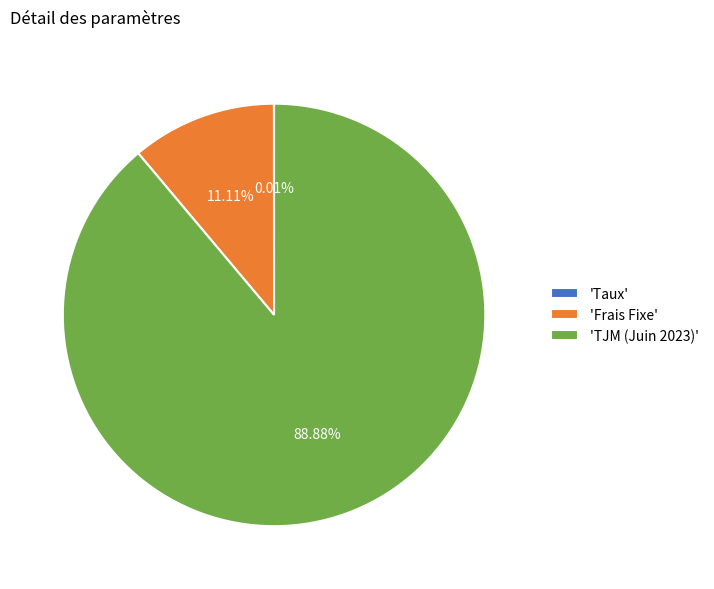

To the nearest percent, what is the difference between the largest and smallest slice percentages?

89%